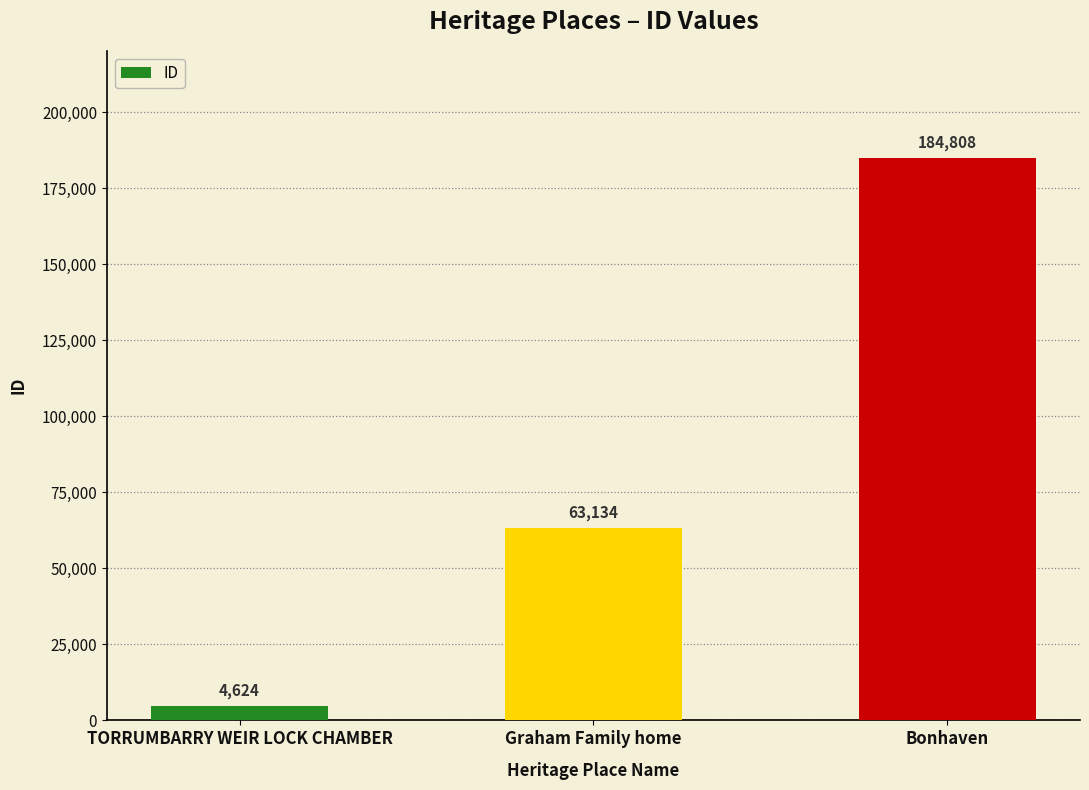

What is the difference between the maximum and second lowest values?

121674